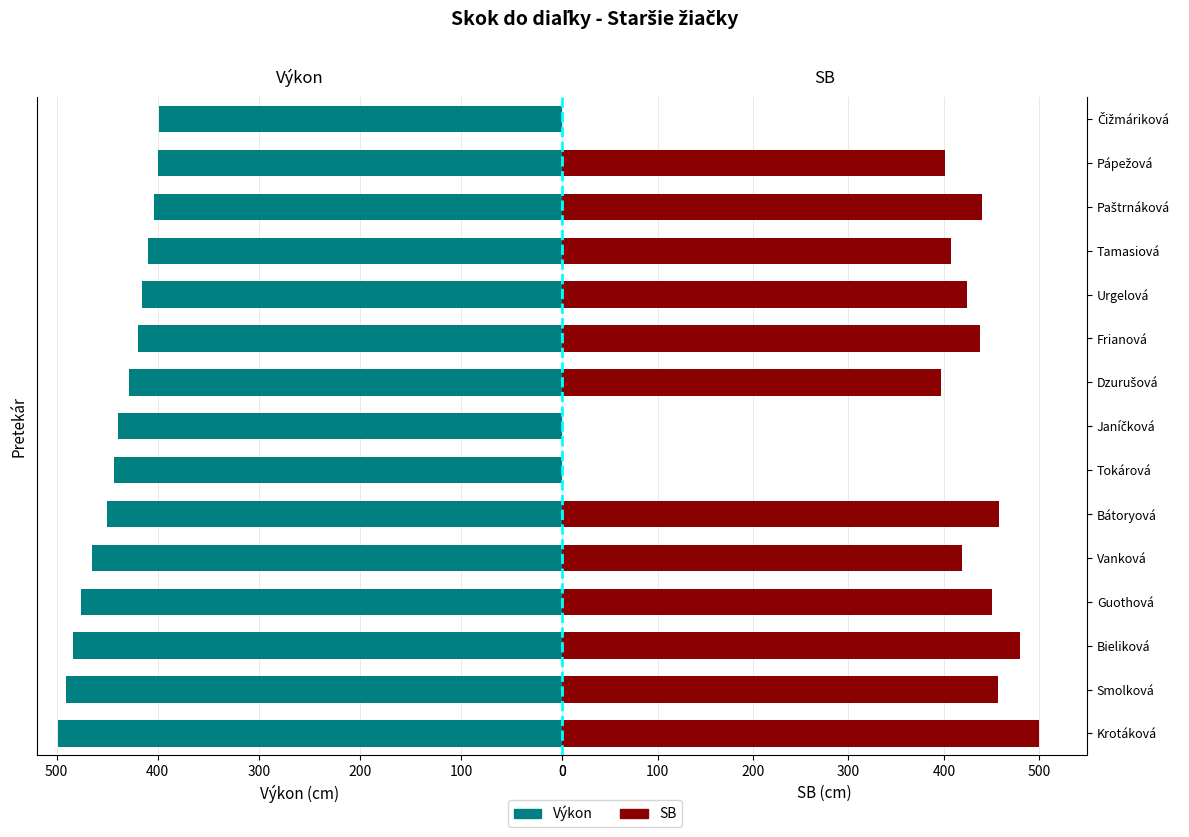

What is the total value across all series at Pápežová?

801